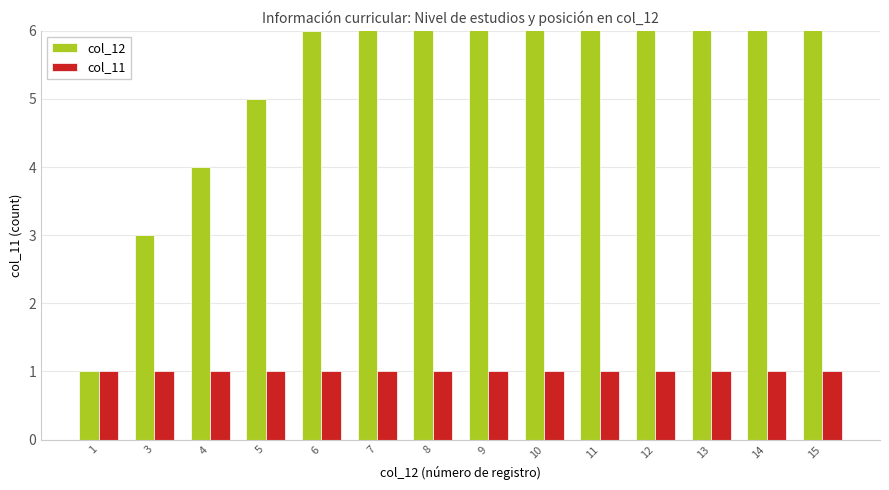

What are all the series names shown in the legend?

col_12, col_11